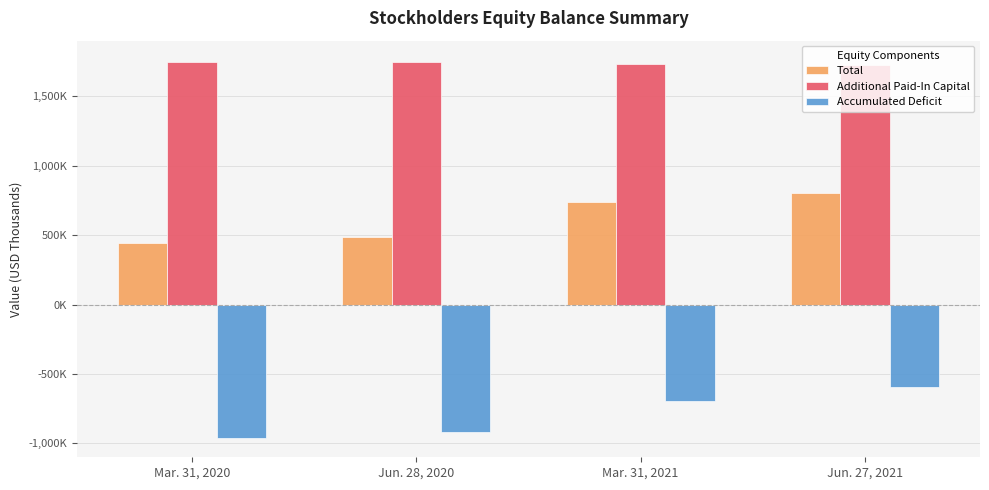

Reading right to left, list all the values displayed in this chart.

Total: 800679	736997	489505	442505
Additional Paid-In Capital: 1727204	1731479	1746919	1744096
Accumulated Deficit: -591311	-694036	-919572	-960048